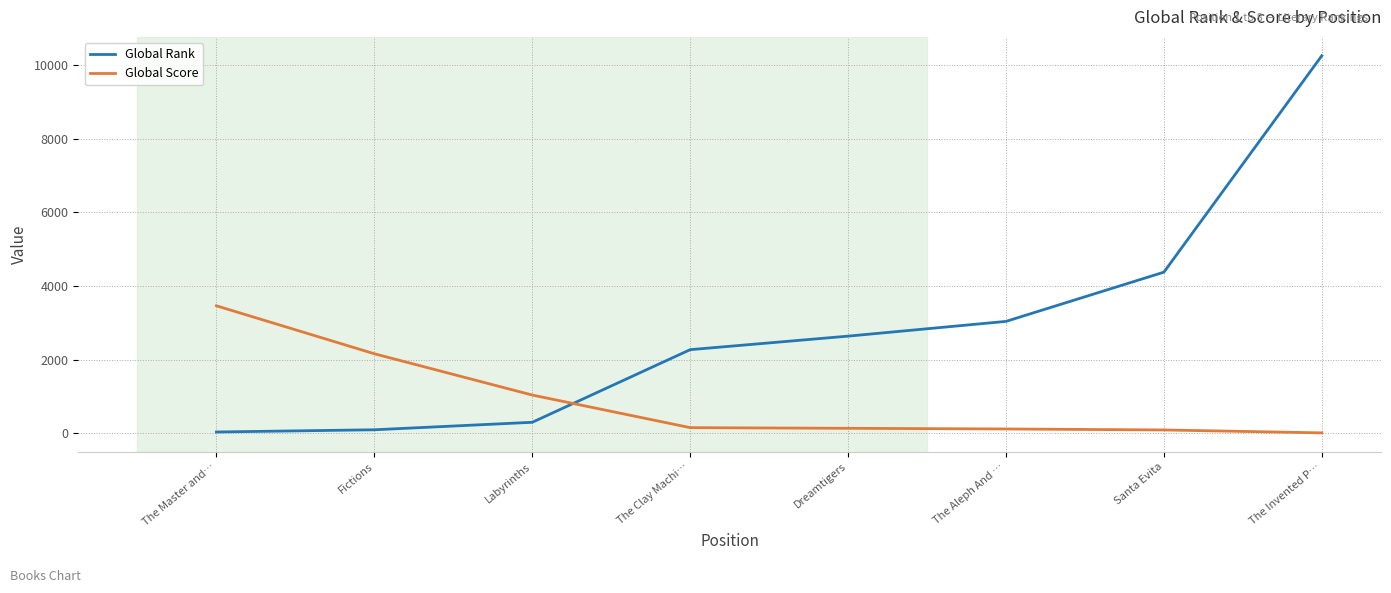

How many times do Global Score and Global Rank cross each other?

1